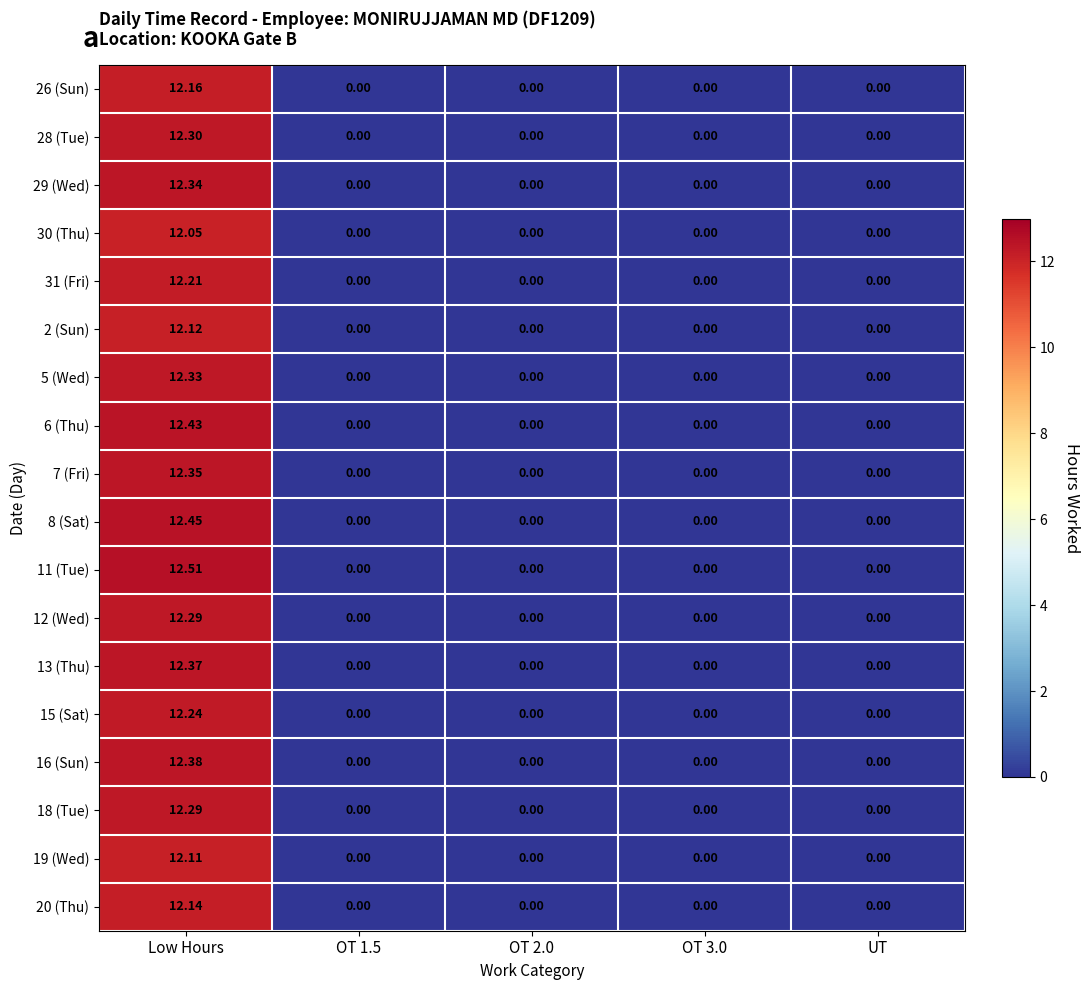

Which category has the highest value across all series?

Low Hours